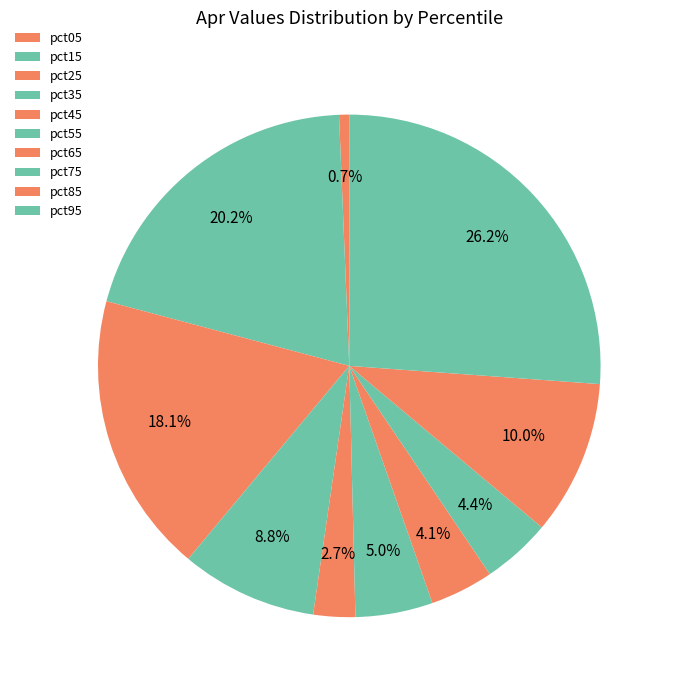

The pct65 slice represents 4% of the pie. True or false?

True